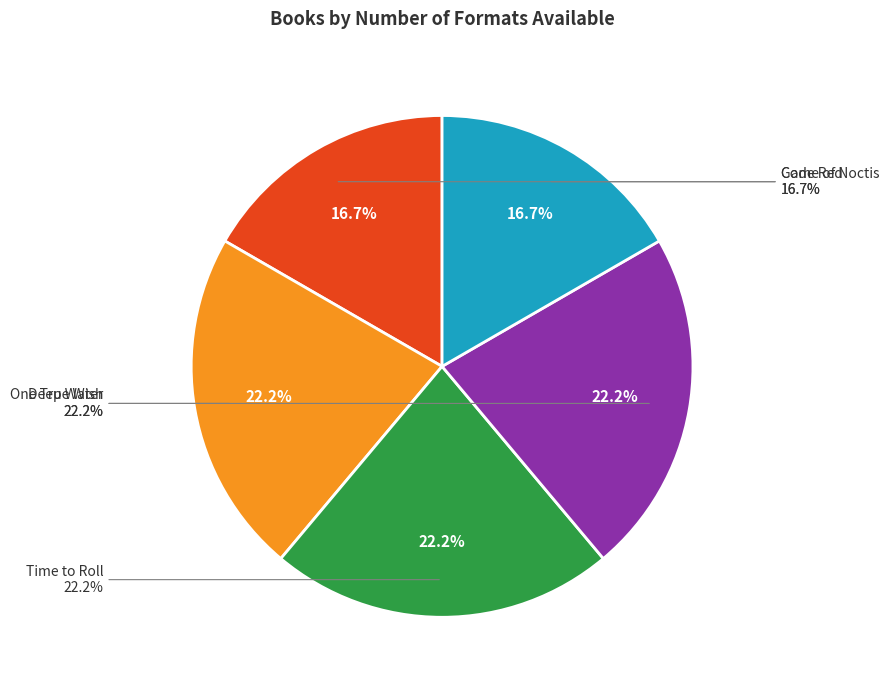

Is the sum of One True Wish and Deep Water greater than half?

No